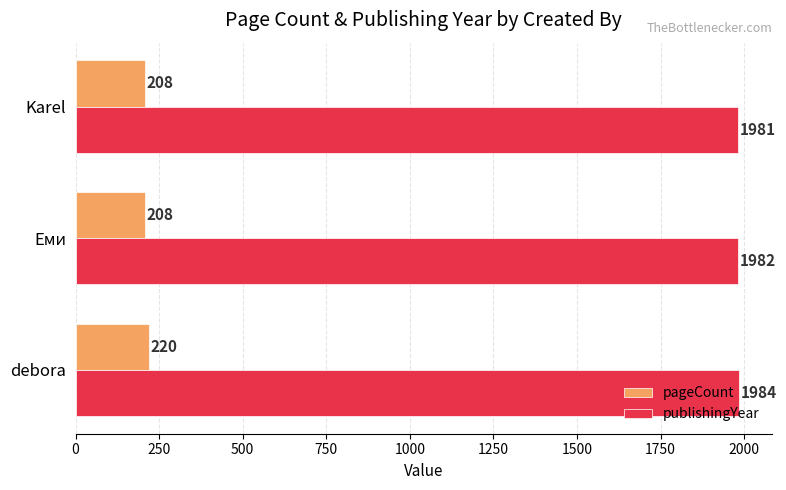

What are all the series names shown in the legend?

pageCount, publishingYear